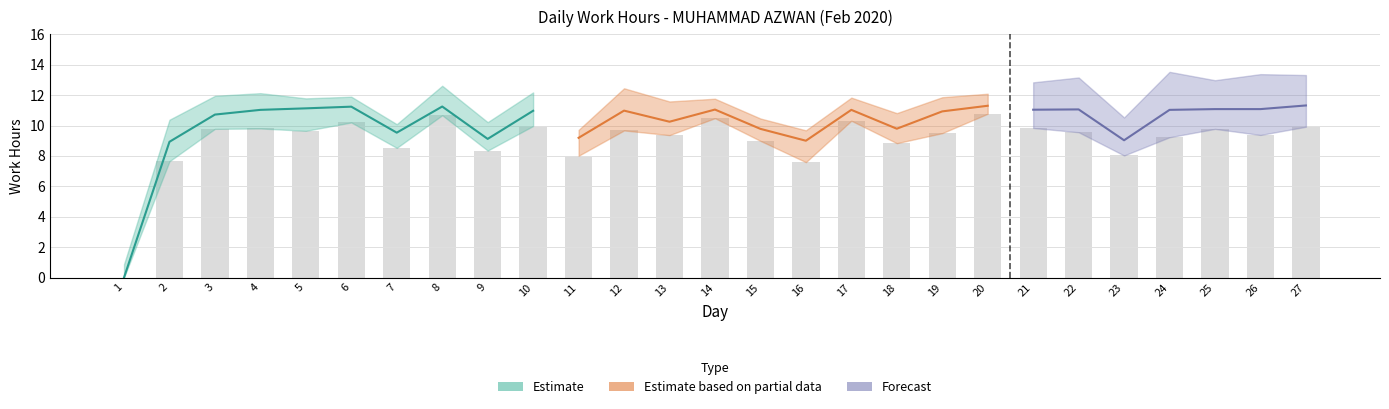

Rank the categories by value from highest to lowest.

27, 20, 8, 6, 5, 25, 26, 22, 14, 21, 4, 17, 24, 12, 10, 19, 3, 13, 18, 15, 7, 11, 9, 23, 16, 2, 1